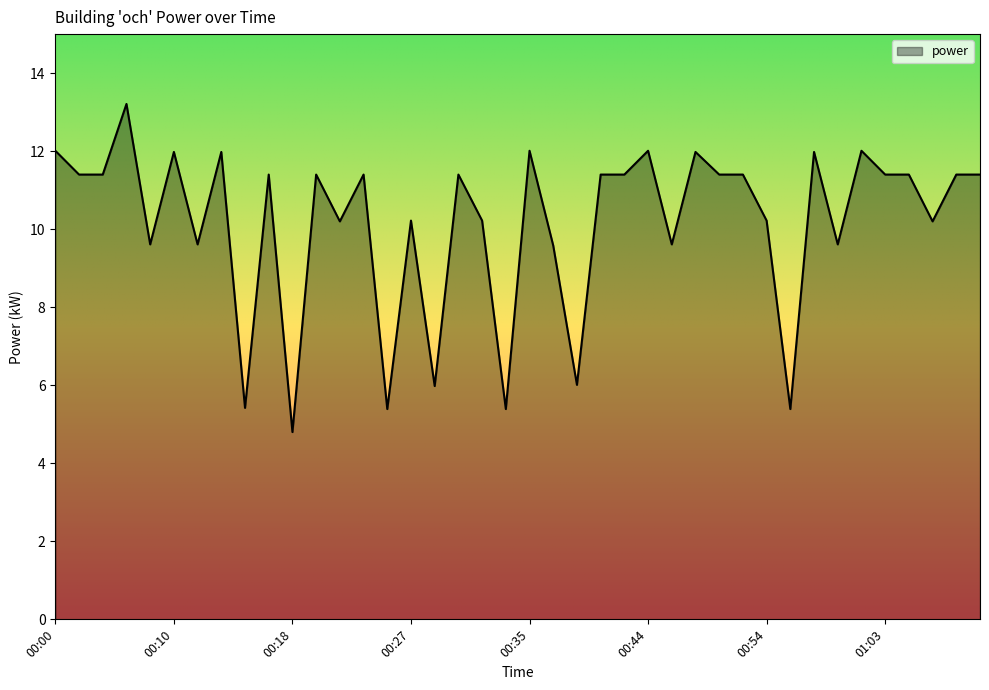

What is the difference between the maximum and minimum values?

8.4